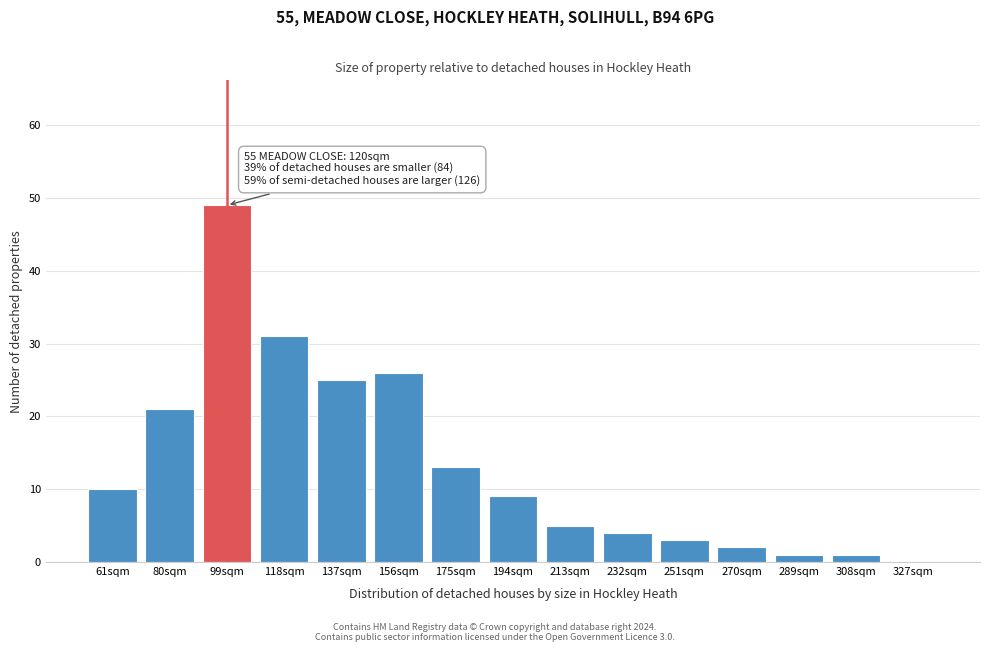

Reading left to right, transcribe all the data shown in this chart.

61sqm=10	80sqm=21	99sqm=49	118sqm=31	137sqm=25	156sqm=26	175sqm=13	194sqm=9	213sqm=5	232sqm=4	251sqm=3	270sqm=2	289sqm=1	308sqm=1	327sqm=0